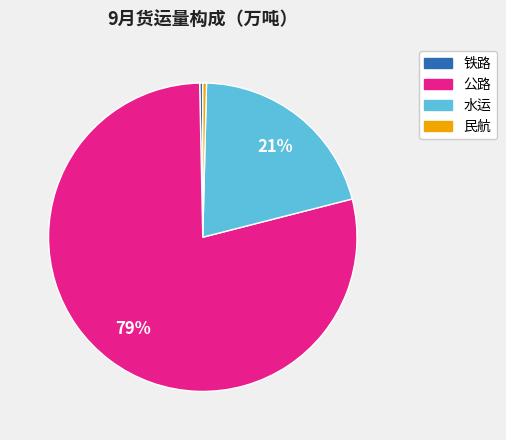

What is the ratio of the value at 公路 to the value at 水运?

3.8